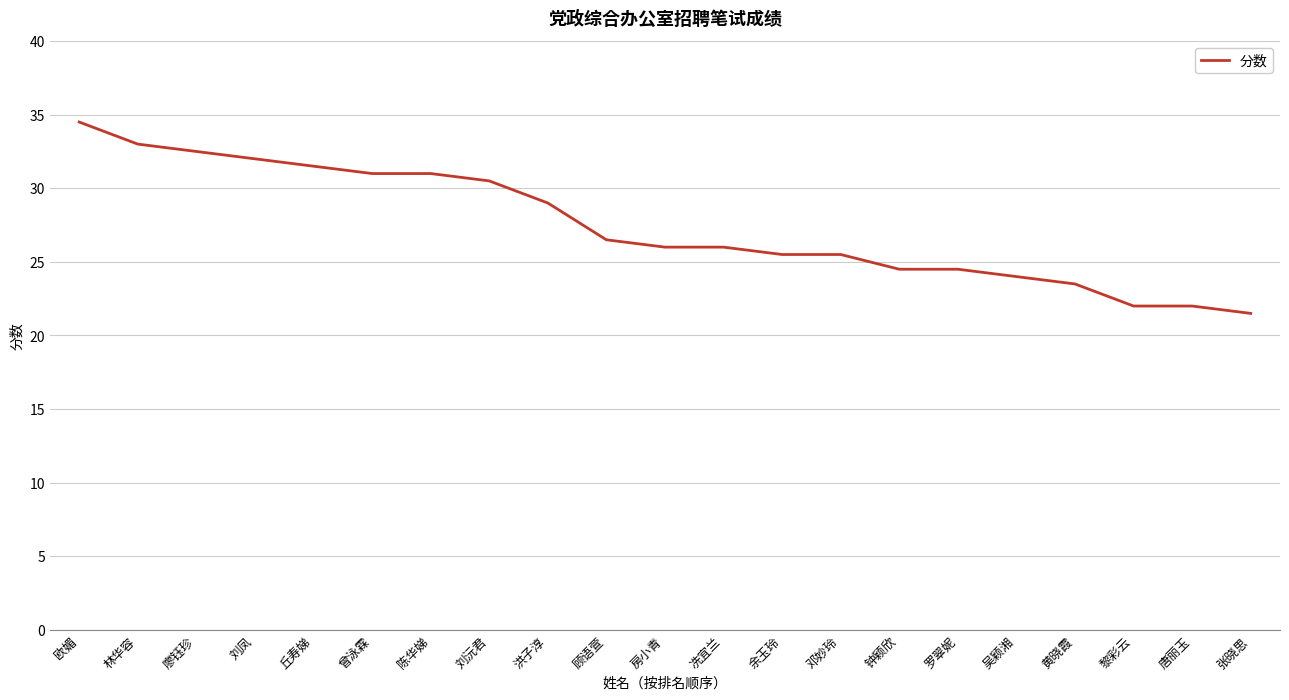

Which has a higher value, 洪子淳 or 刘凤?

刘凤